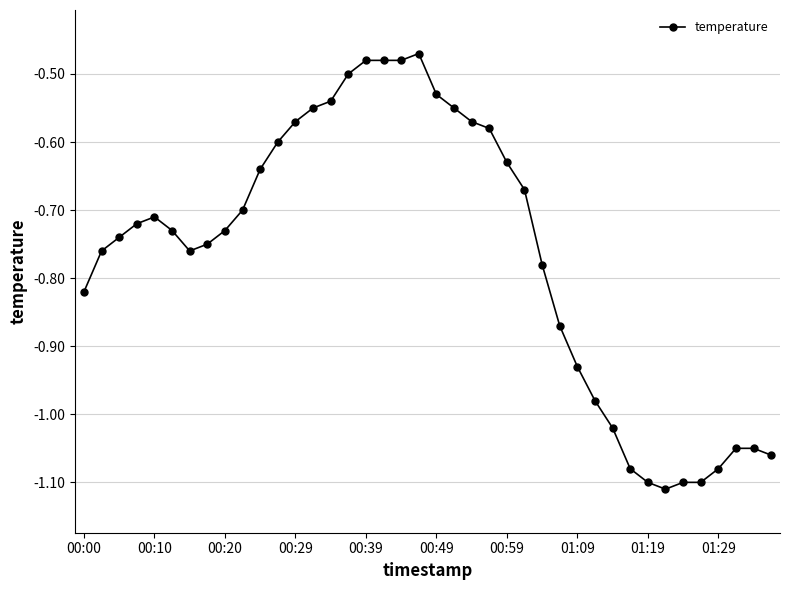

What is the difference between the second highest and minimum values?

0.6